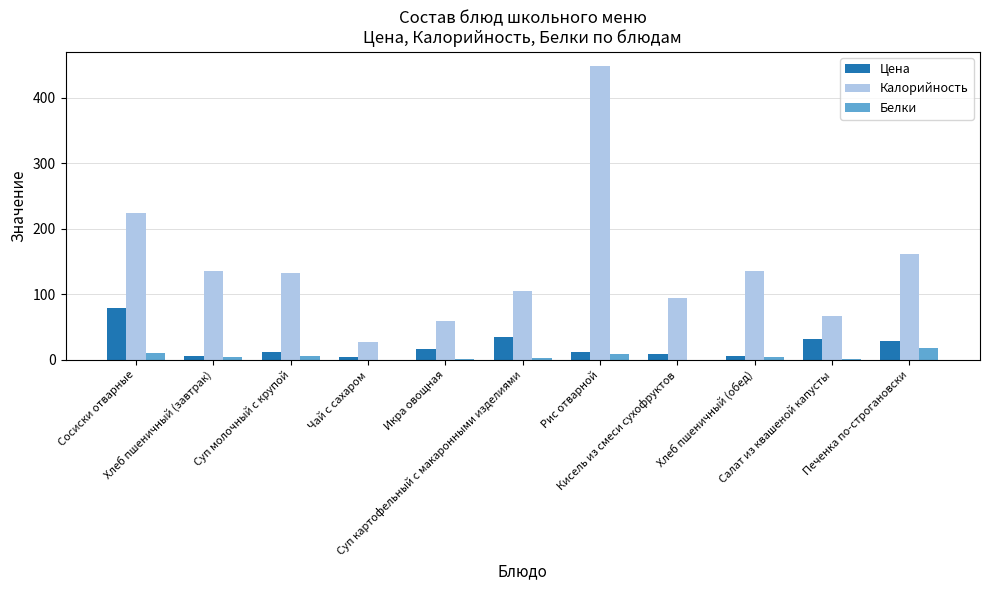

How many categories are shown in the chart?

11